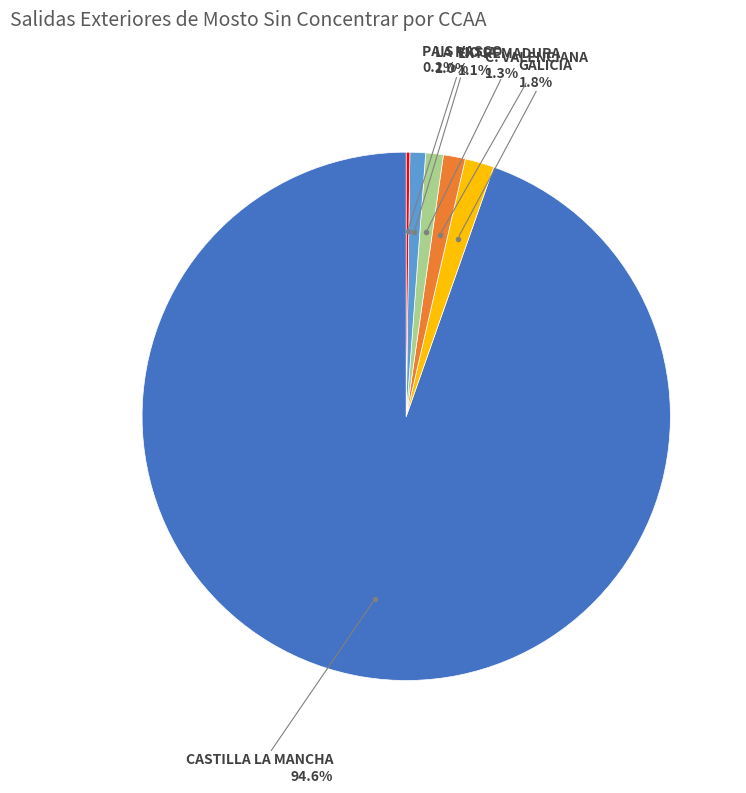

Which slice is the largest?

CASTILLA LA MANCHA